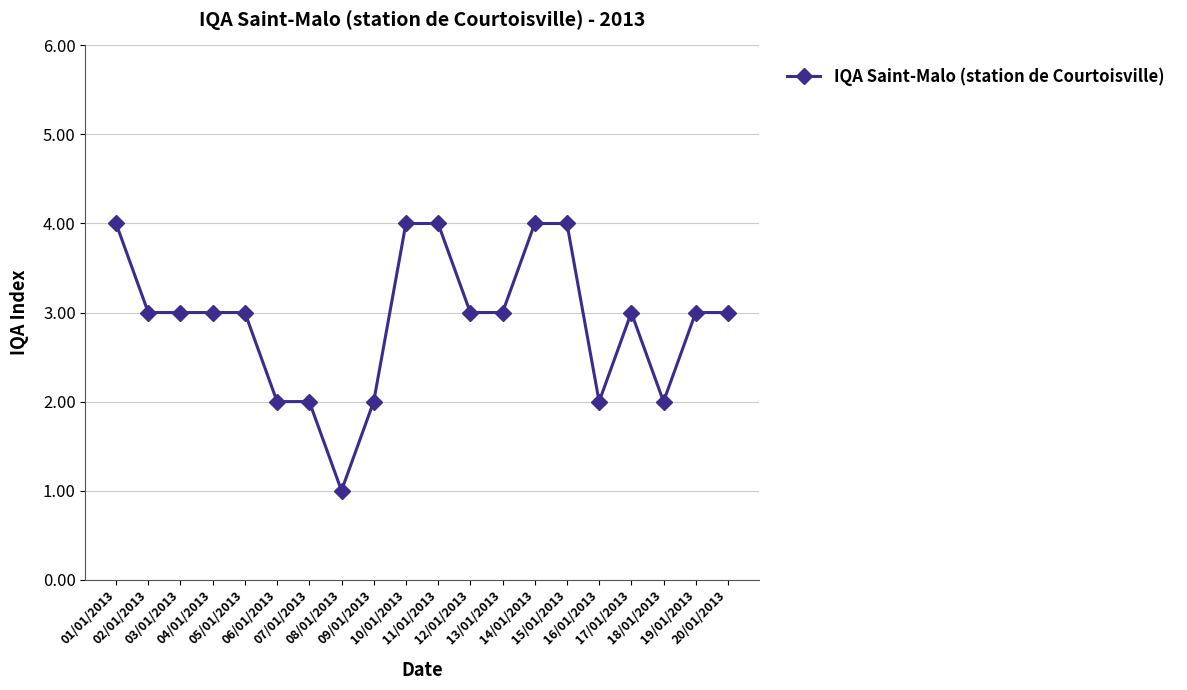

What position from the left is 14/01/2013?

14